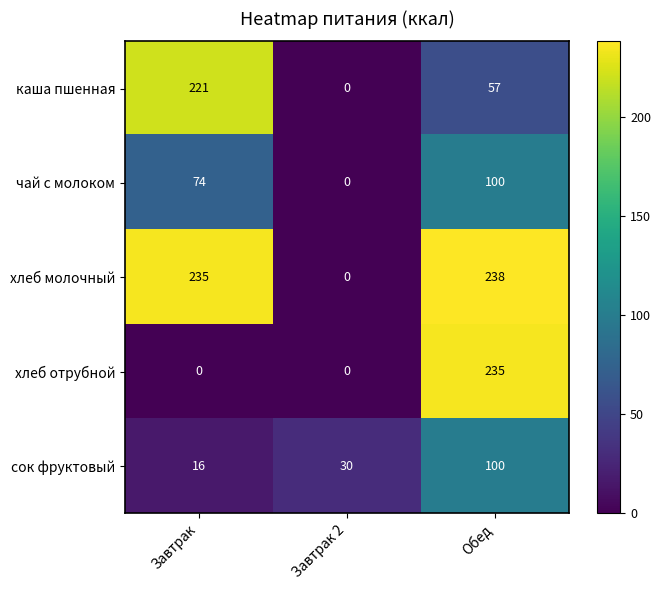

What is the difference between the maximum and minimum values in the хлеб отрубной series?

235